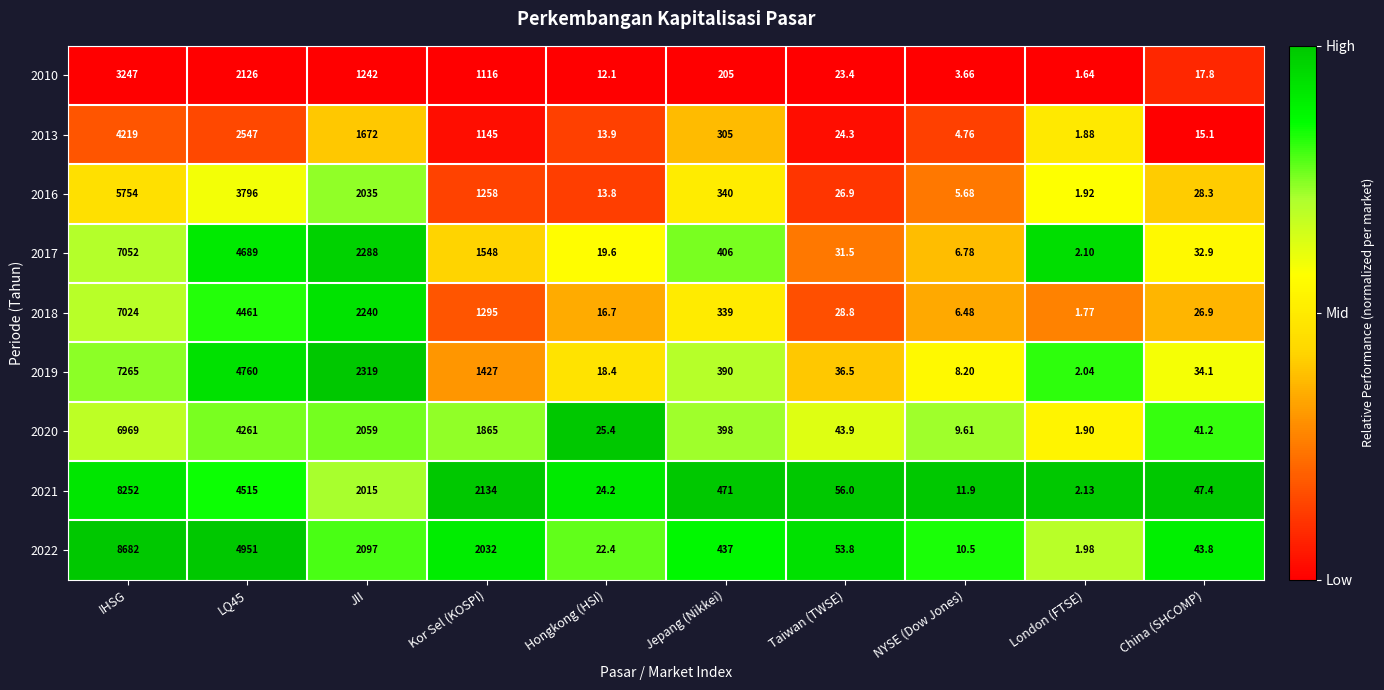

Which series has the widest spread of values?

2022